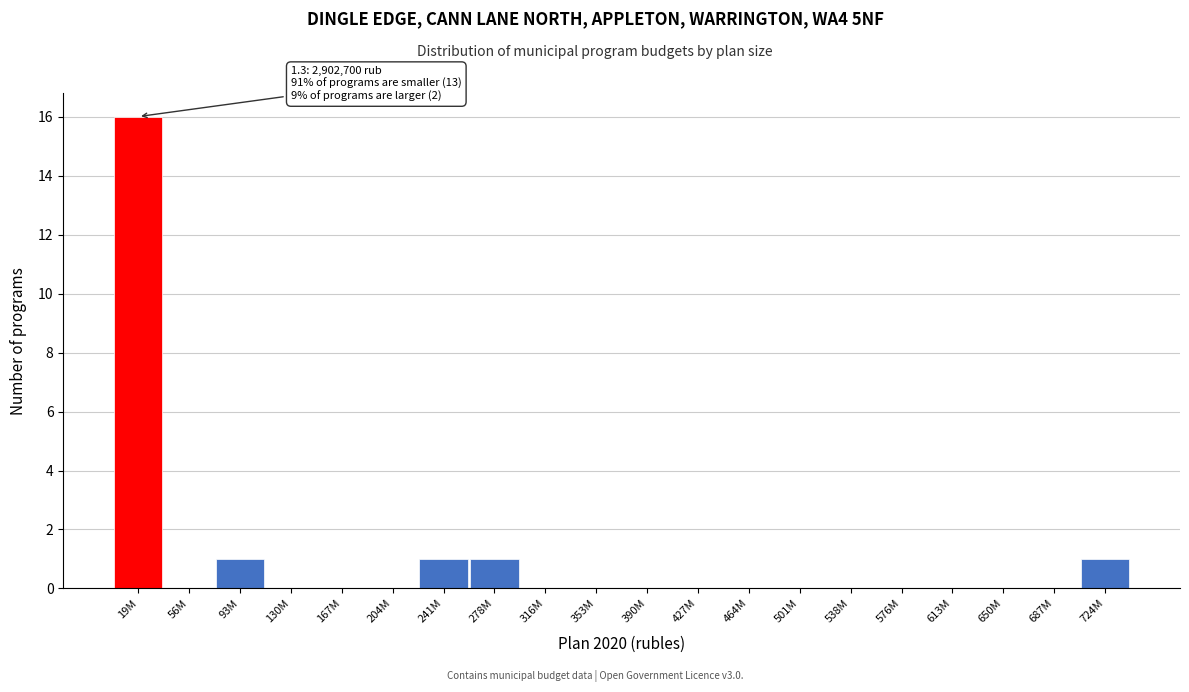

Reading left to right, what are all the values shown in this chart?

19M=16	56M=0	93M=1	130M=0	167M=0	204M=0	241M=1	278M=1	316M=0	353M=0	390M=0	427M=0	464M=0	501M=0	538M=0	576M=0	613M=0	650M=0	687M=0	724M=1